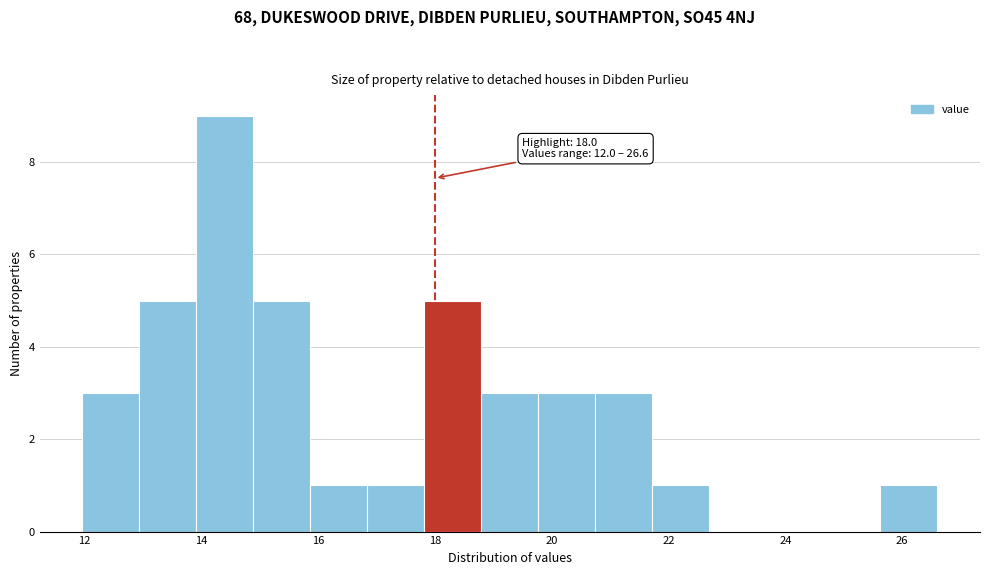

Which range on the x-axis has the tallest bar?

14.0 to 14.8